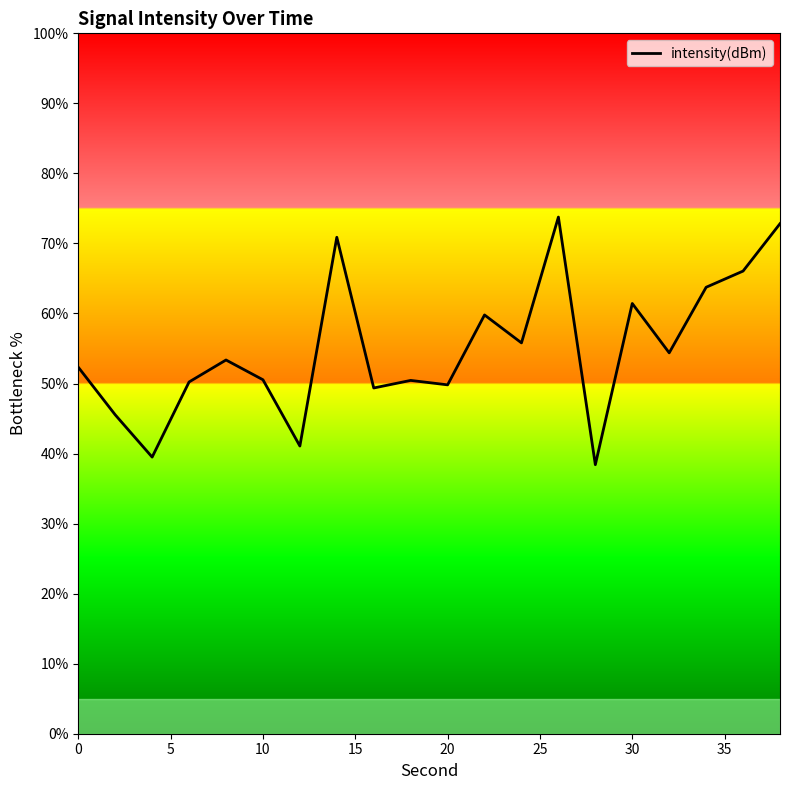

What is the greatest value displayed?

73.8